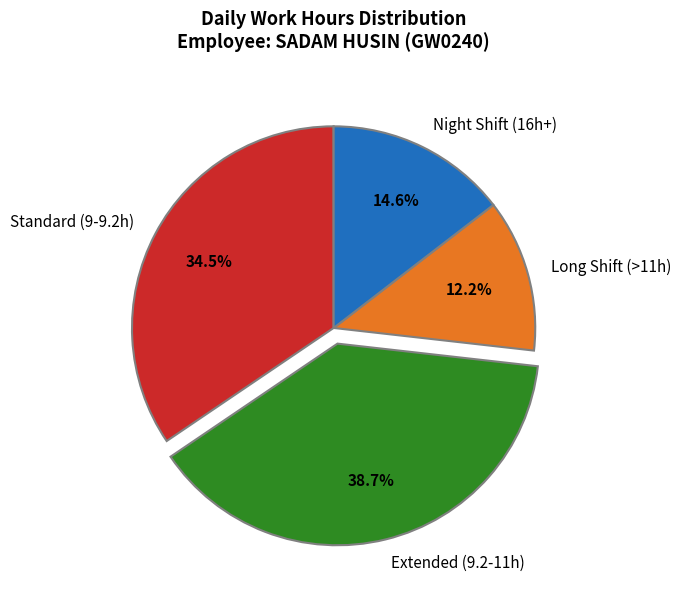

Is there any slice that represents more than half of the pie?

No